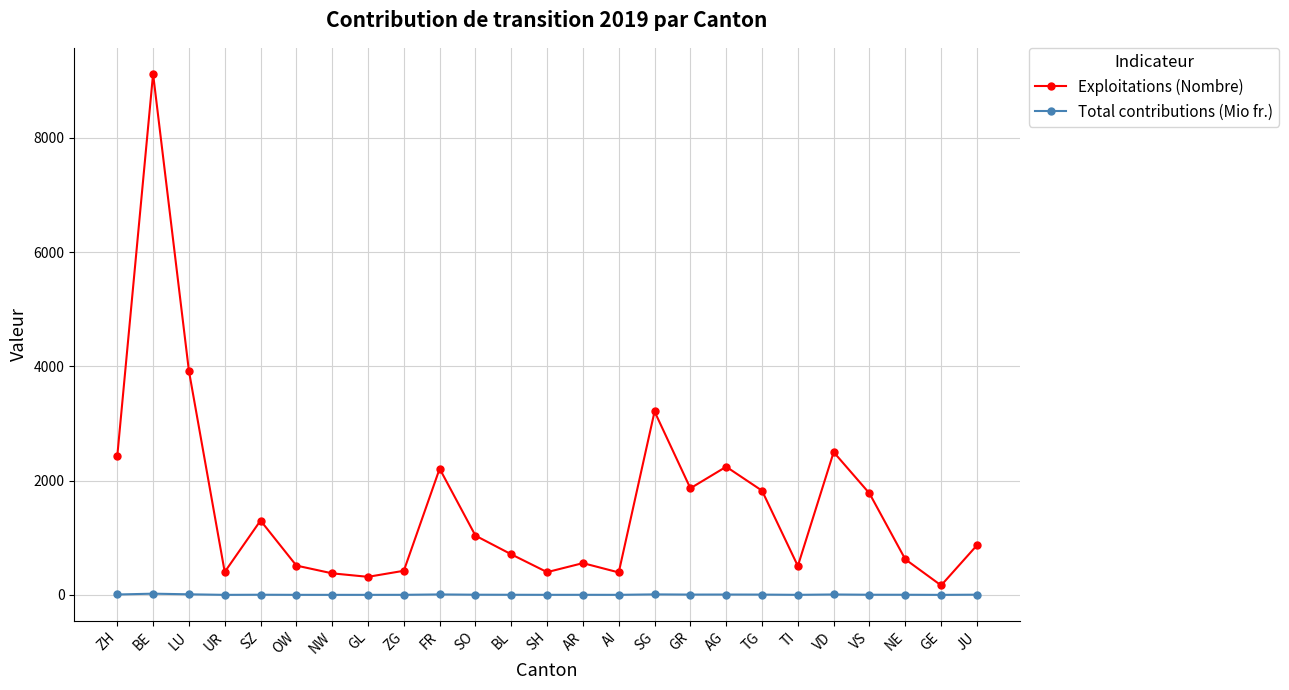

Rank the series by their maximum value, from highest to lowest.

Exploitations (Nombre), Total contributions (Mio fr.)